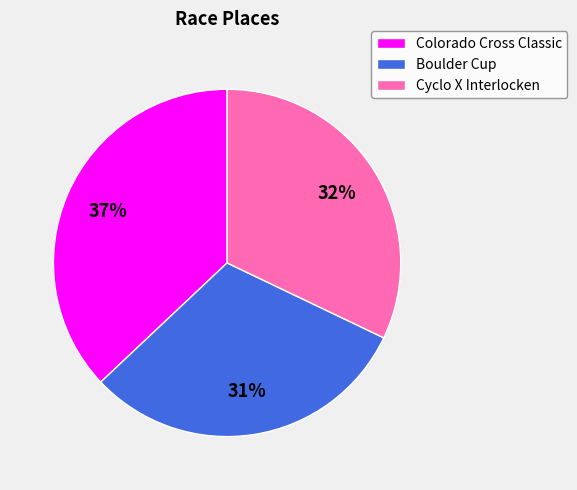

Is it true that Boulder Cup is 31% of the pie?

True